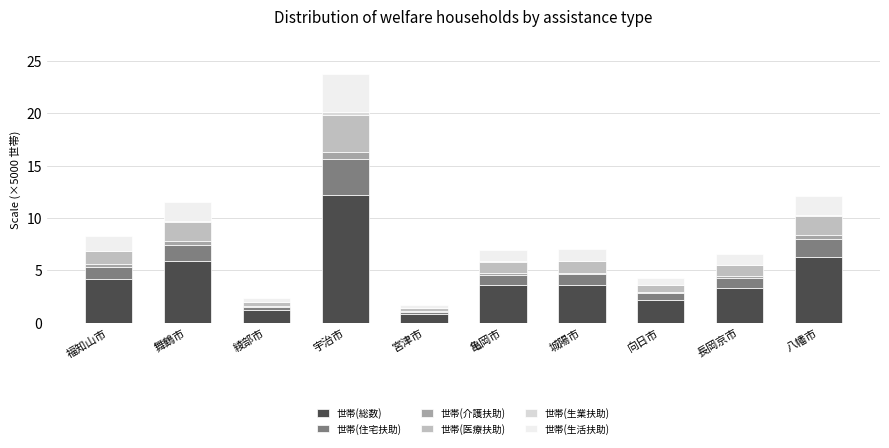

How many data points does each series have?

10